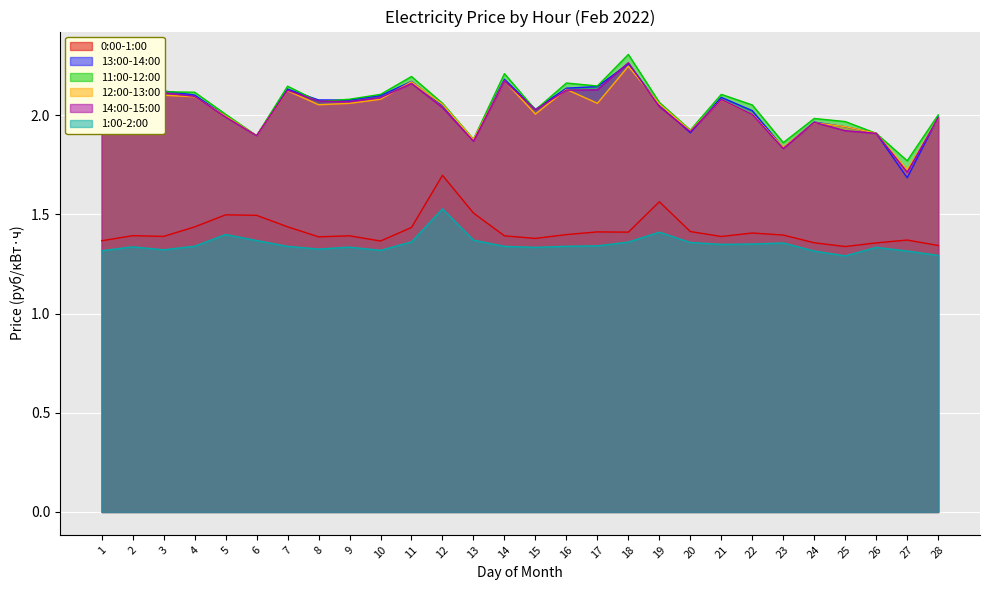

Where is the first local minimum for 1:00-2:00?

3